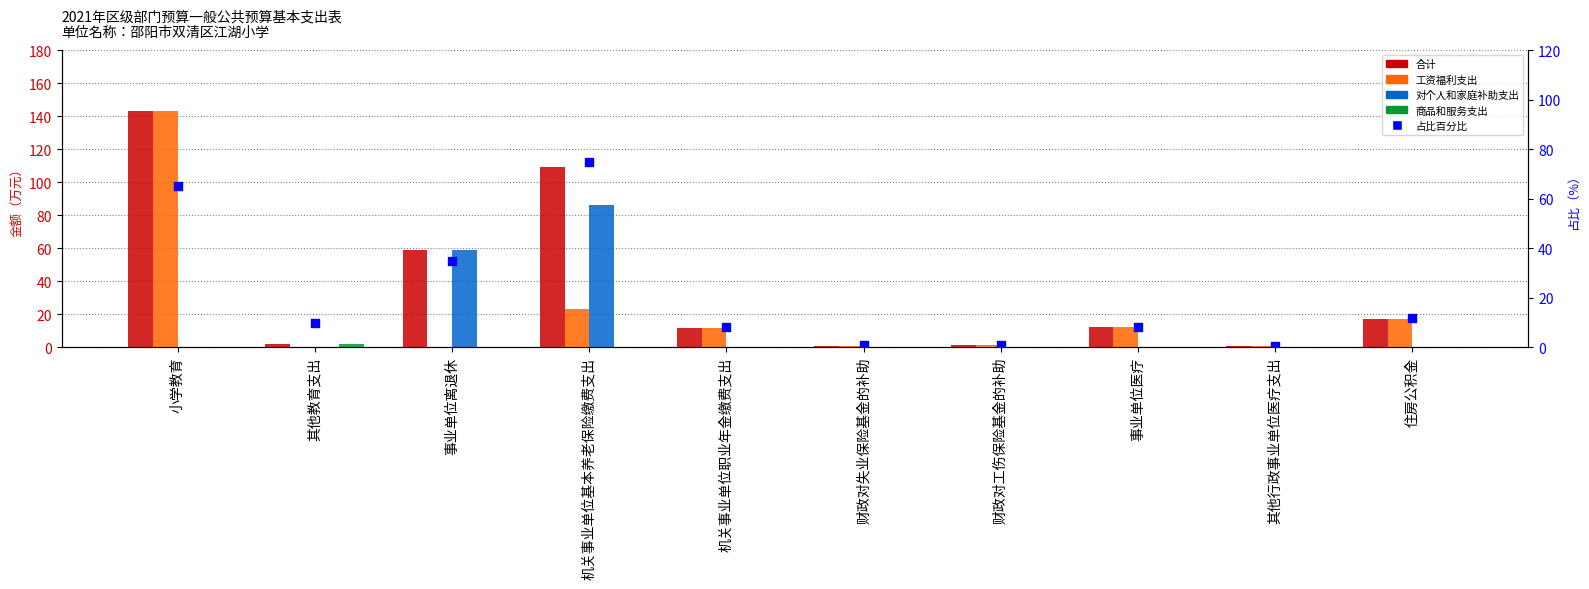

Which series reaches the minimum Y coordinate?

工资福利支出